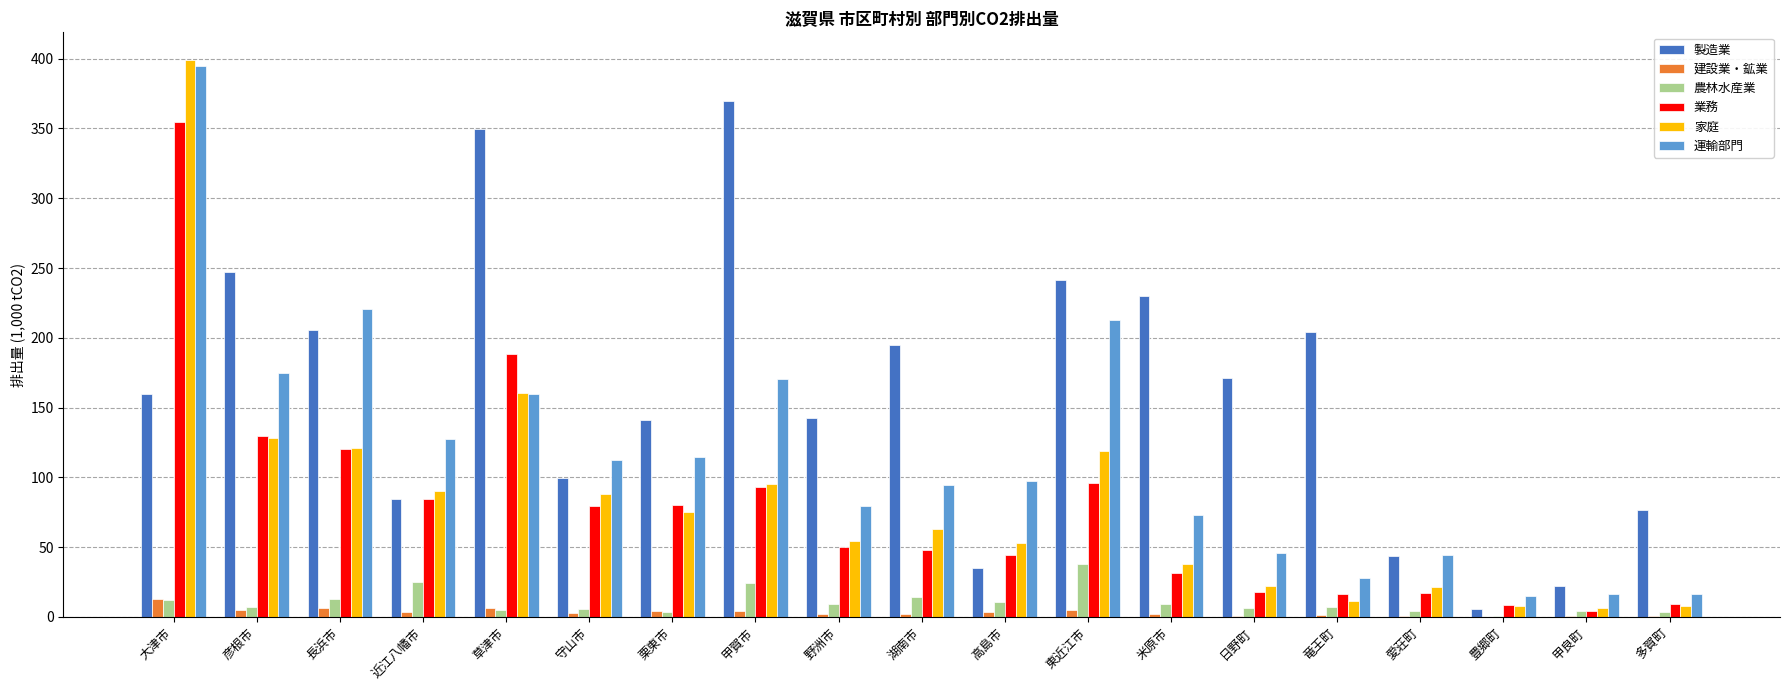

Are the bars horizontal?

No